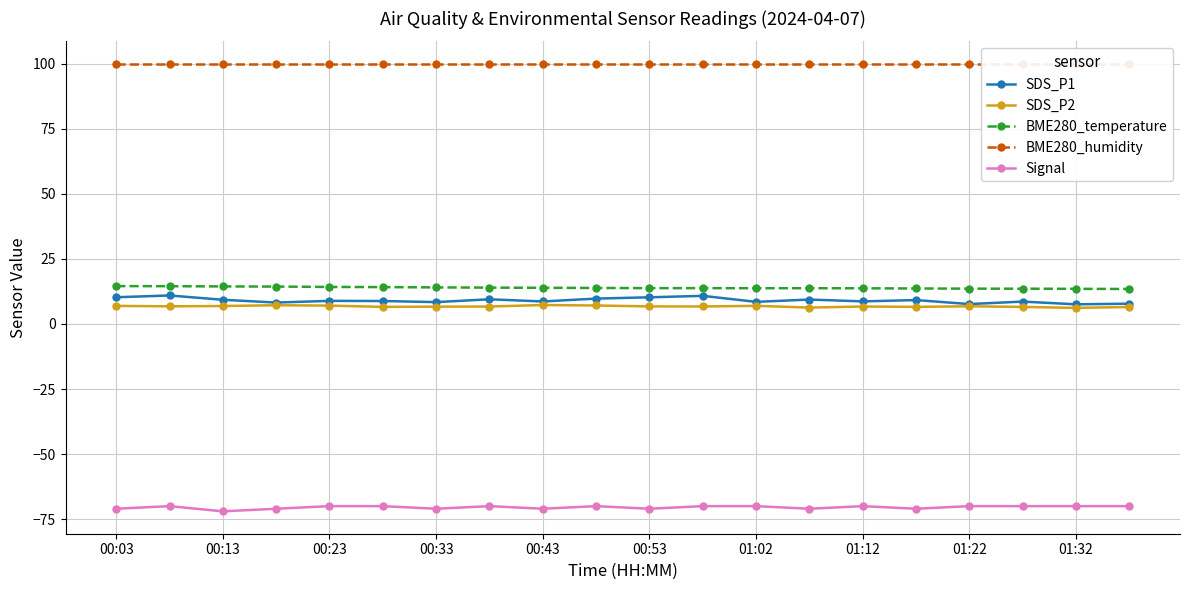

What is the highest value of the BME280_temperature series?

14.6